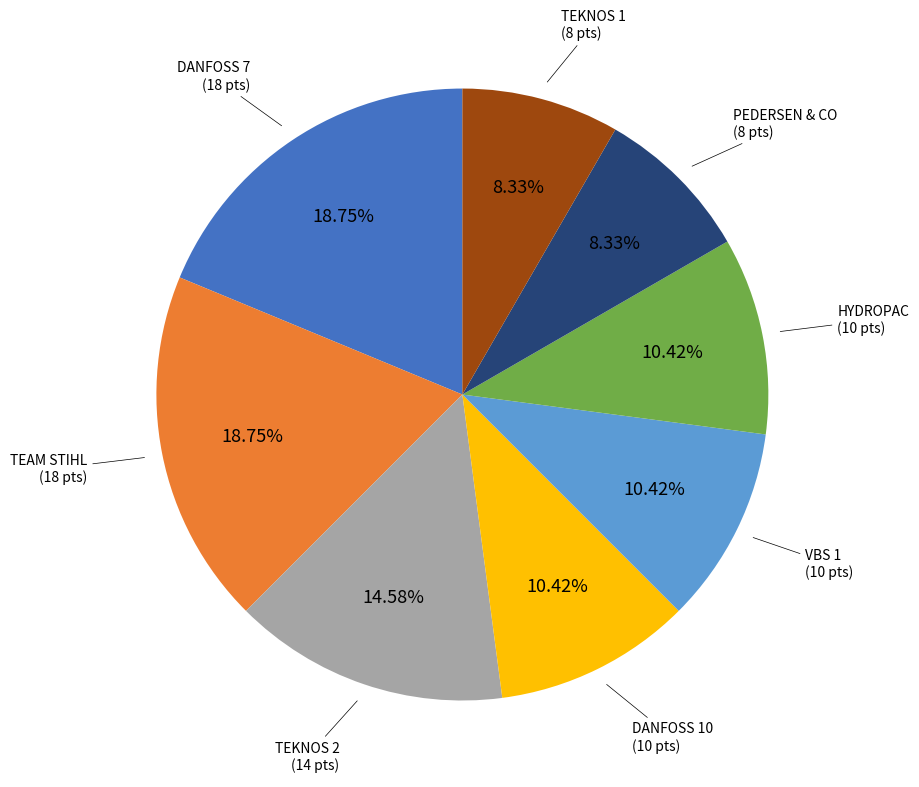

Is there a majority slice in this chart?

No